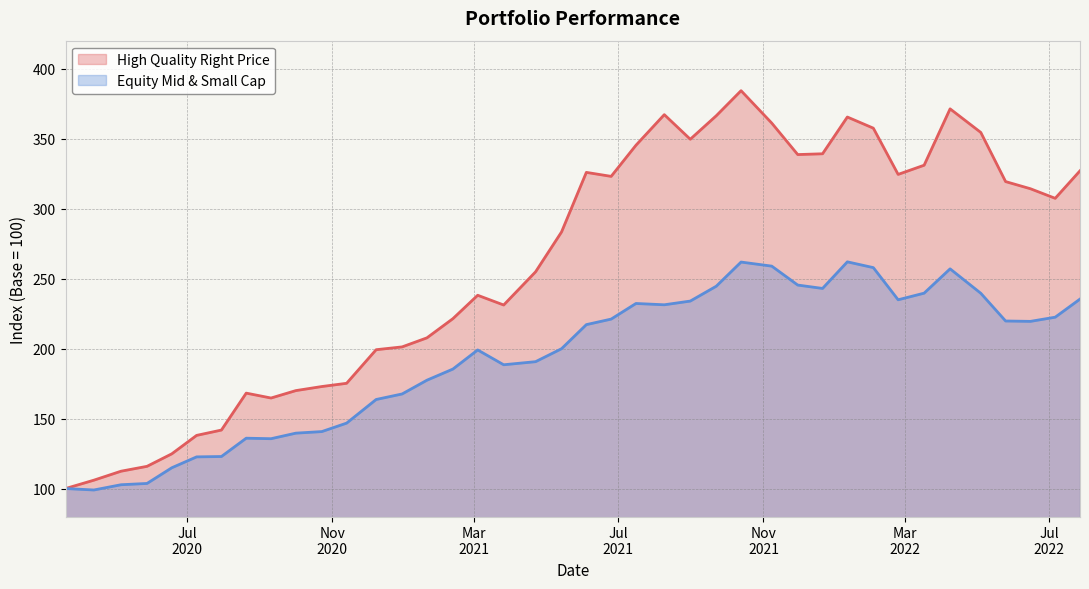

What is the sum of the Equity Mid & Small Cap values at 2021-08-09 and 2021-04-22?

421.9